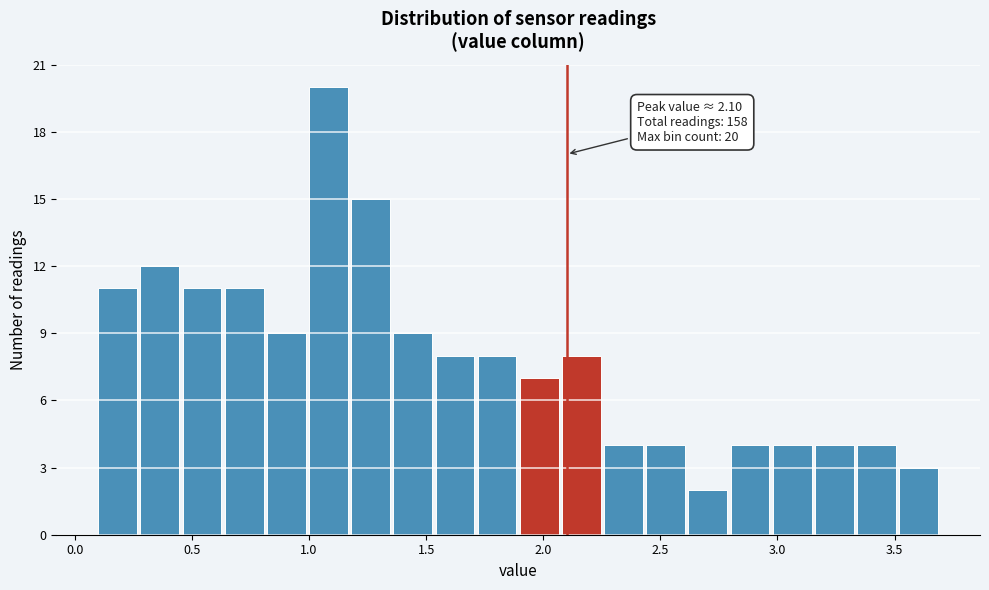

Read against the x-axis, roughly where is the centre of the tallest bar?

1.10